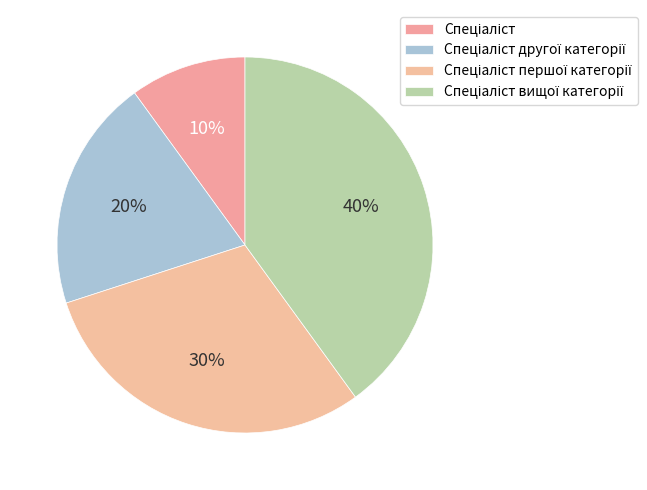

To the nearest percent, what is the combined percentage of Спеціаліст другої категорії and Спеціаліст?

30%